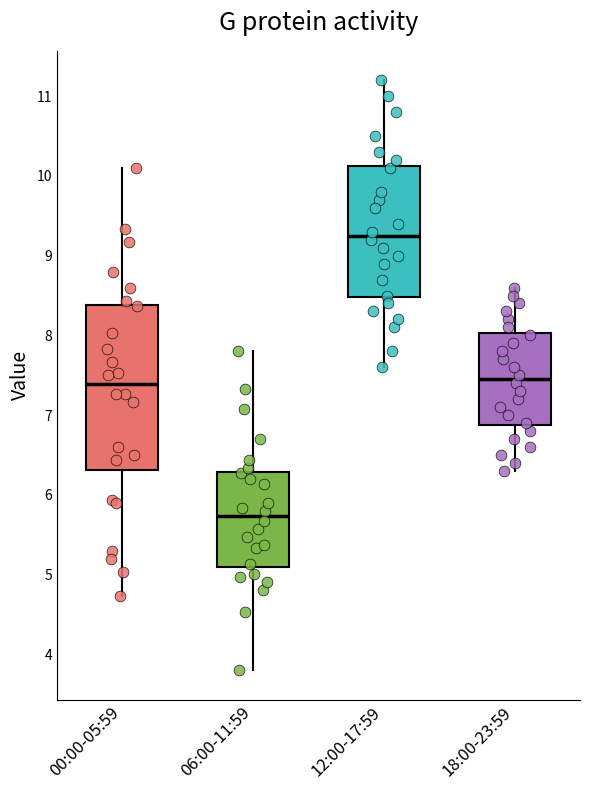

Which box's median line is the lowest?

06:00-11:59